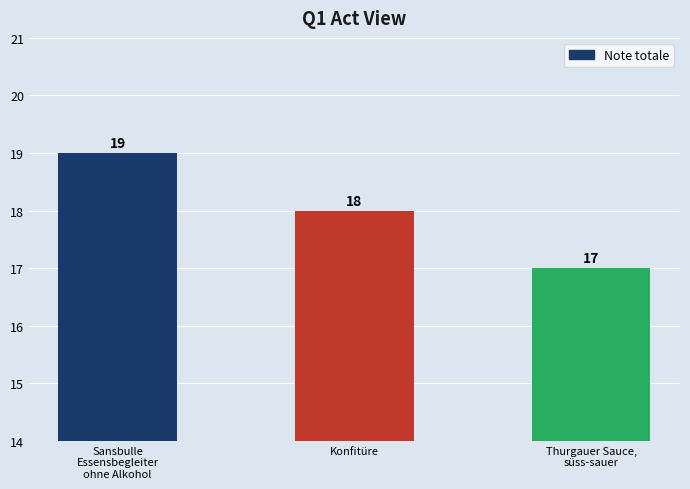

What is the average value?

18